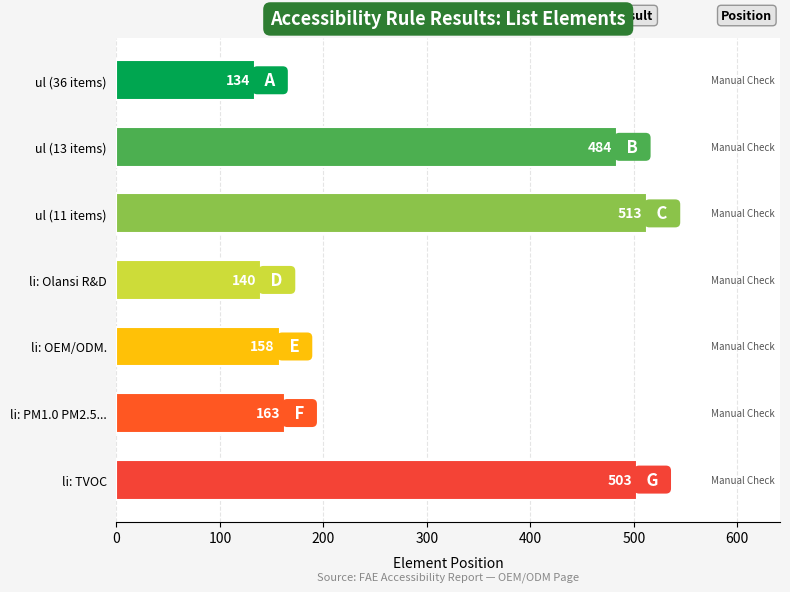

Which has a higher value, ul (11 items) or ul (13 items)?

ul (11 items)